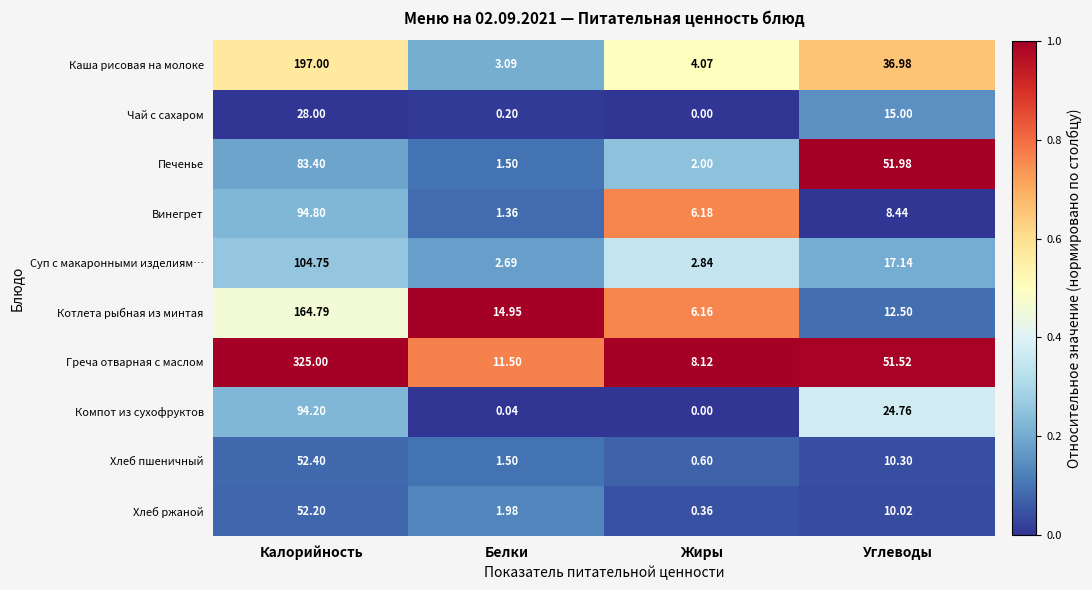

At which label does Котлета рыбная из минтая first exceed 14?

Калорийность